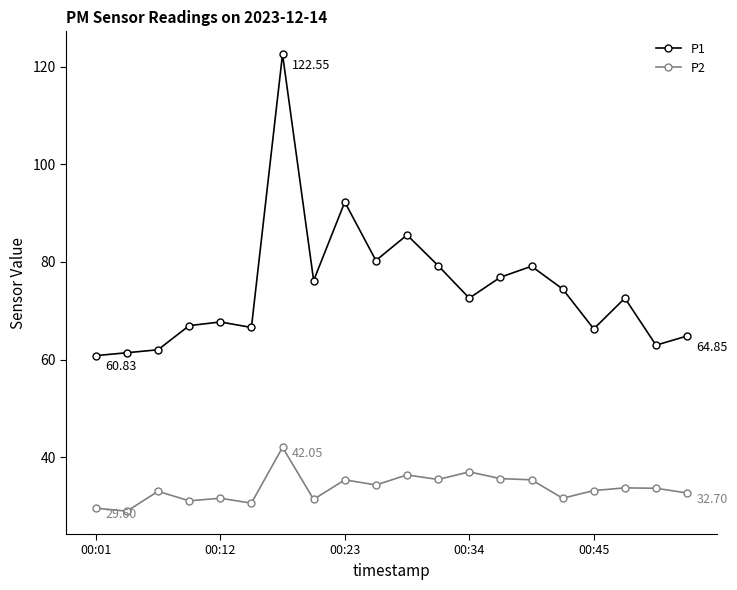

True or false: P1 has more than 2 points higher than both neighbors.

True